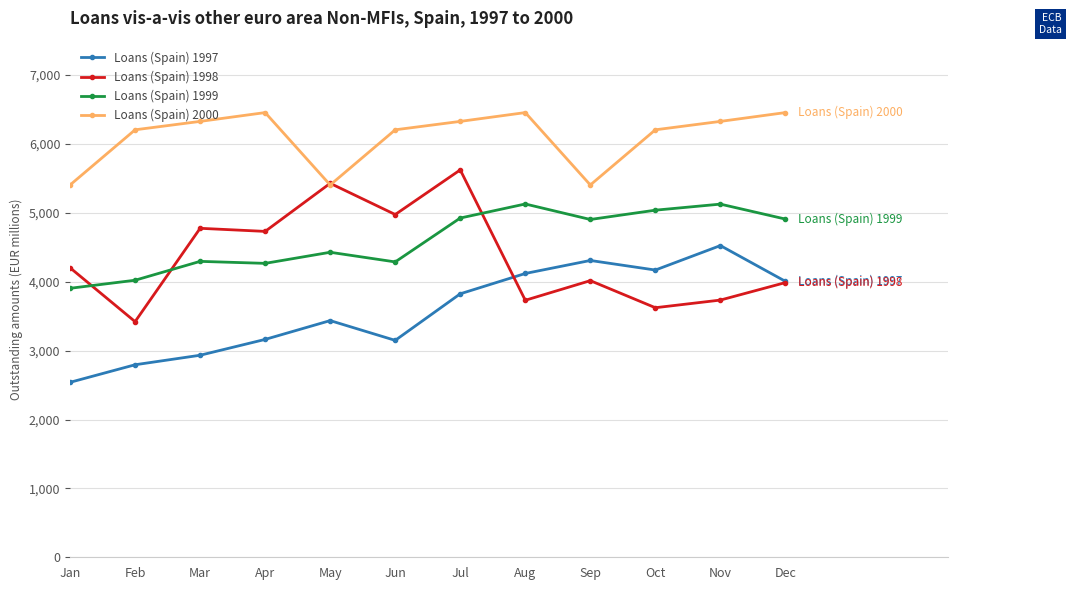

Which series has the widest spread of values?

Loans (Spain) 1998